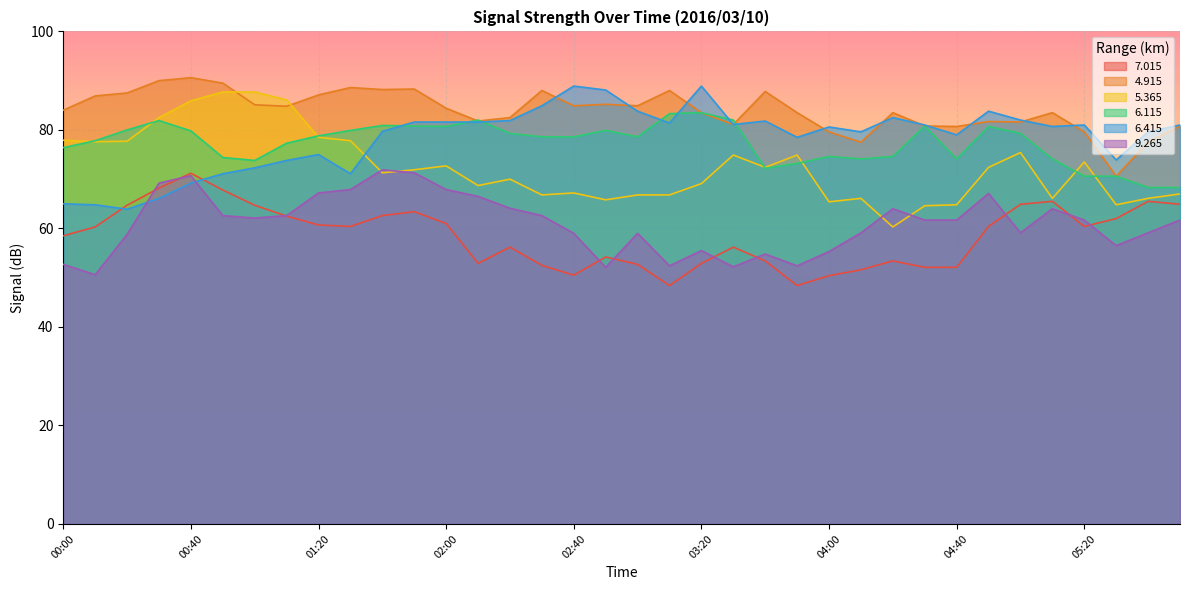

What is the sum of the 9.265 values at 03:00 and 05:30?

115.5